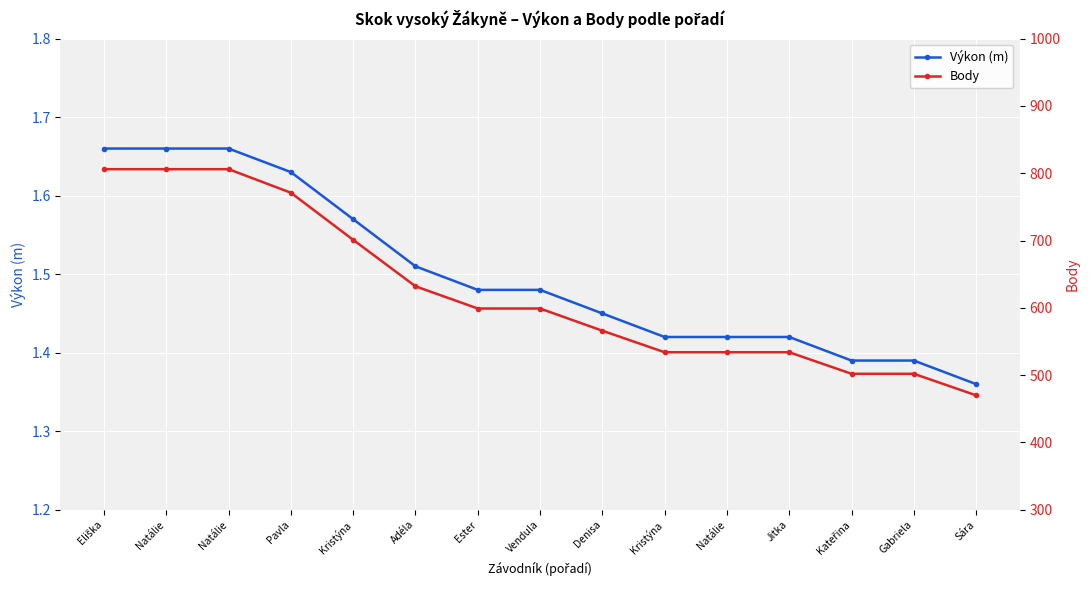

Reading right to left, extract all data points from this chart.

Výkon (m): 1.4	1.4	1.4	1.4	1.4	1.4	1.4	1.5	1.5	1.5	1.6	1.6	1.7	1.7	1.7
Body: 470.0	502.0	502.0	534.0	534.0	534.0	566.0	599.0	599.0	632.0	701.0	771.0	806.0	806.0	806.0